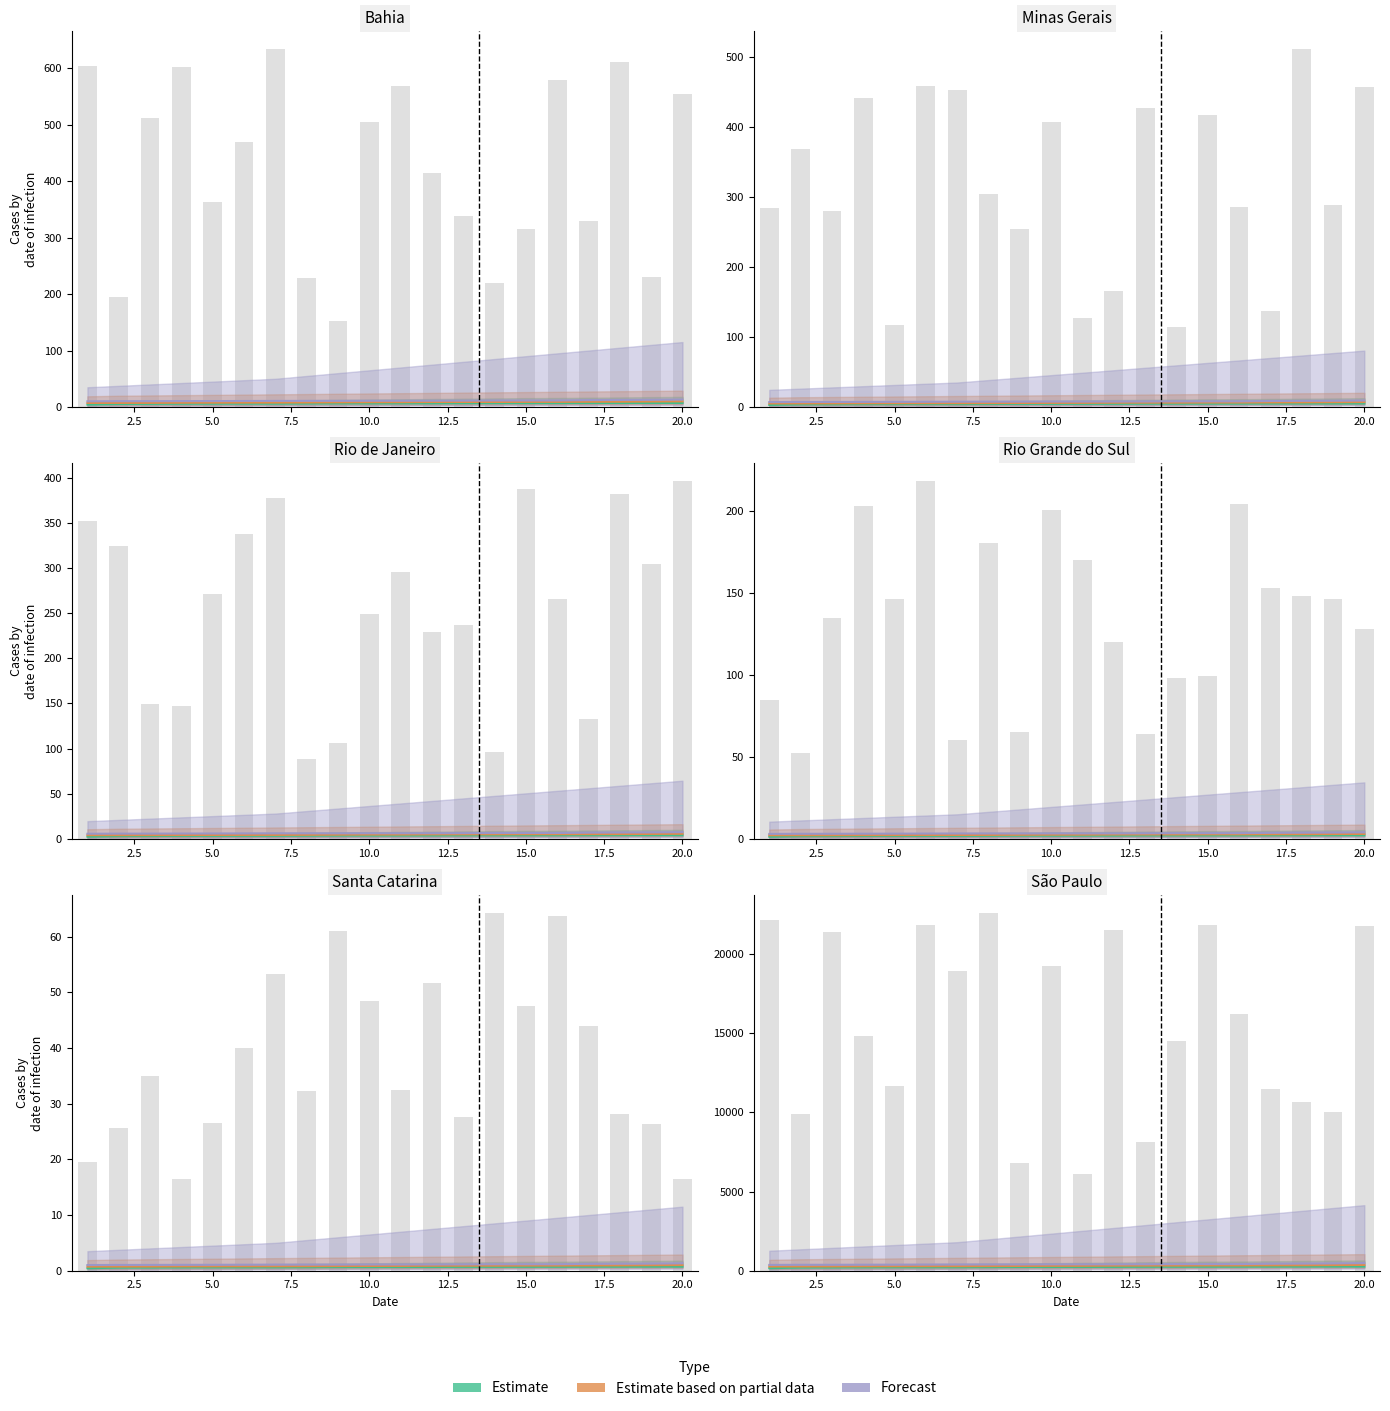

Is it true that Forecast equals 20.2 at 16?

False